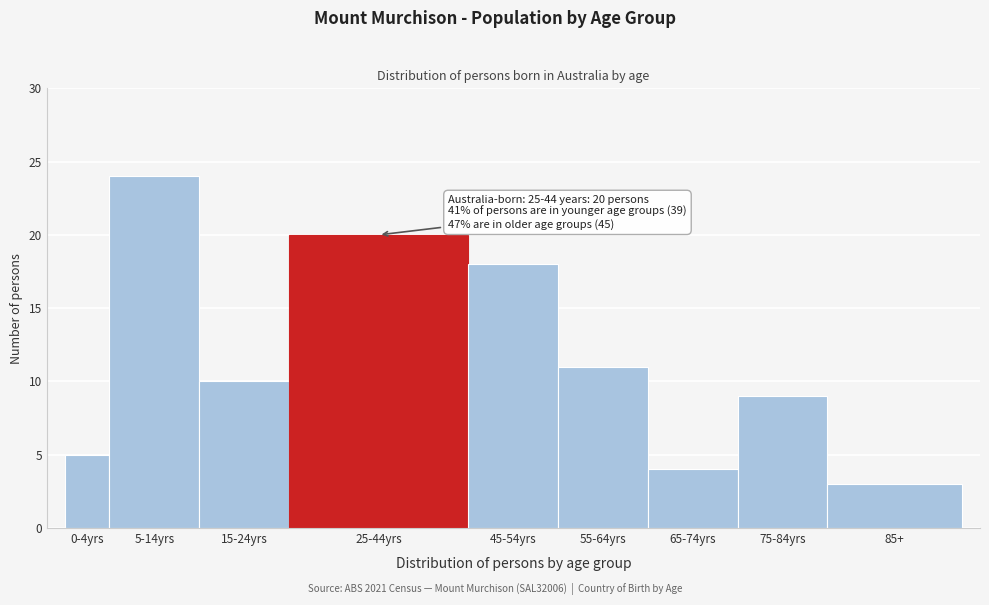

Reading left to right, extract all data points from this chart.

5	24	10	20	18	11	4	9	3